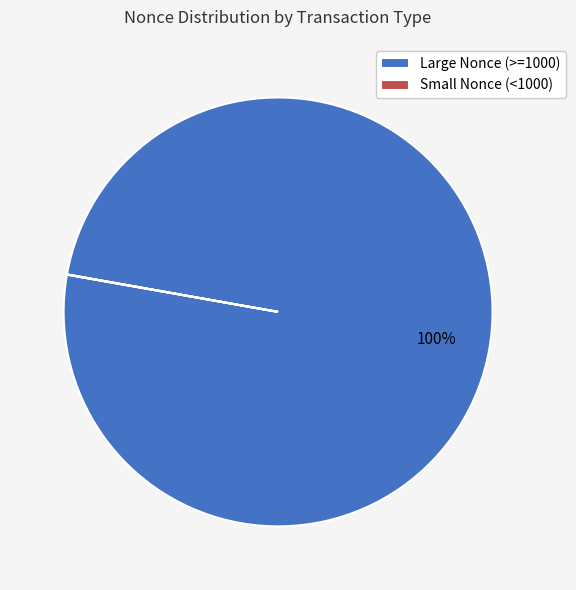

Is there a majority slice in this chart?

Yes